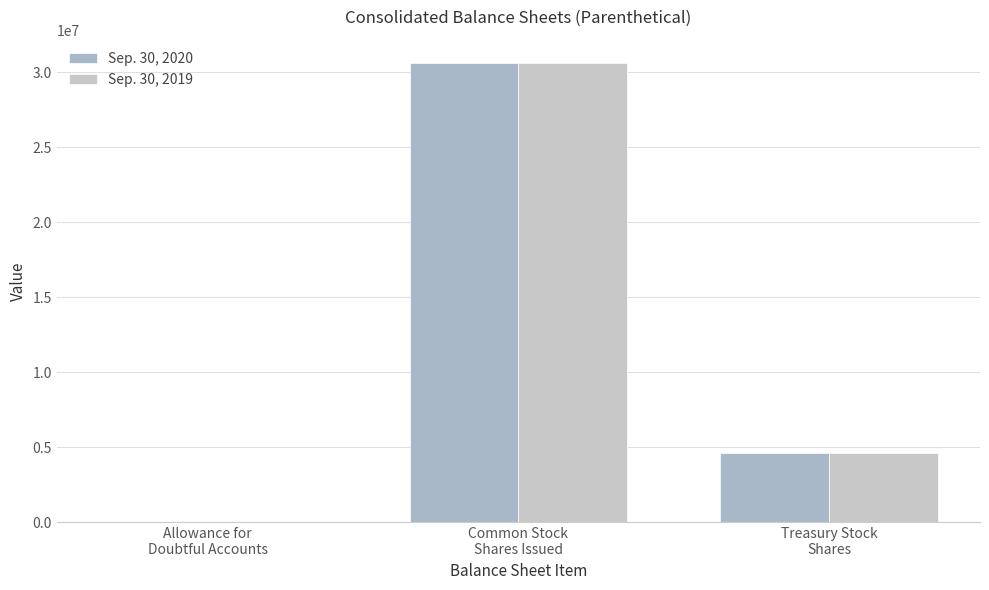

Which series changed the most between Allowance for
Doubtful Accounts and Common Stock
Shares Issued?

Sep. 30, 2020